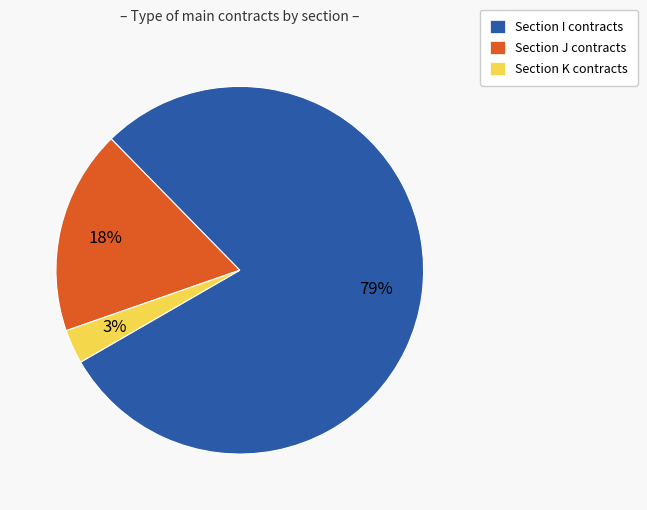

To the nearest percent, what percentage of the pie is Section J contracts?

18%